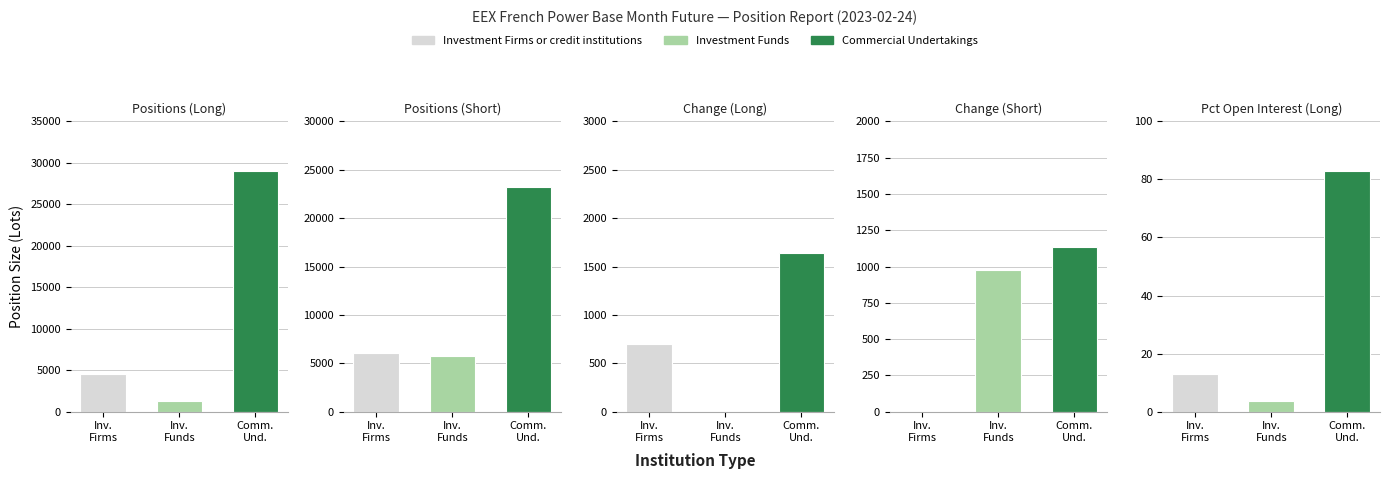

What is the difference between the Investment Firms or credit institutions values at Short and Long?

1441.1